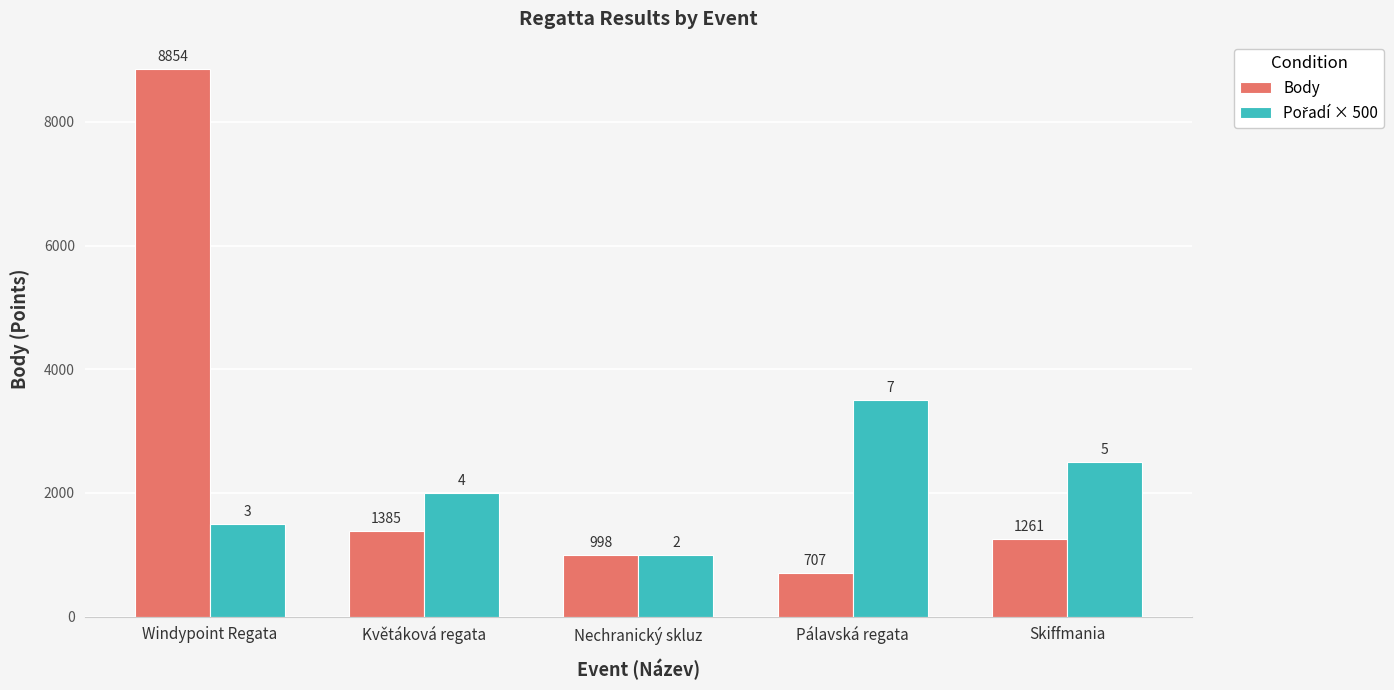

Read the Body value at Květáková regata.

1385